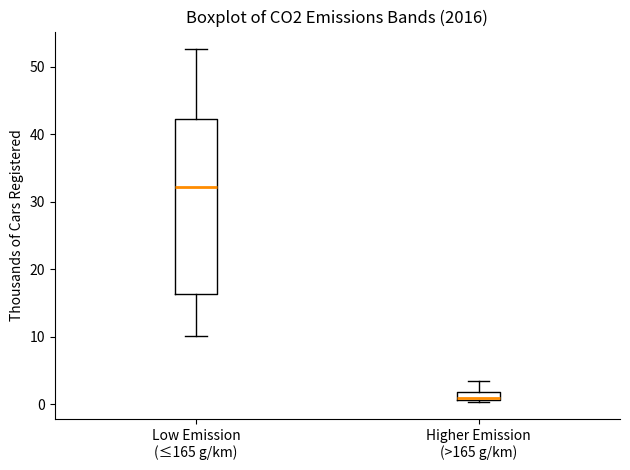

Comparing the boxes themselves (not the whiskers), which one is the tallest?

Low Emission (≤165 g/km)